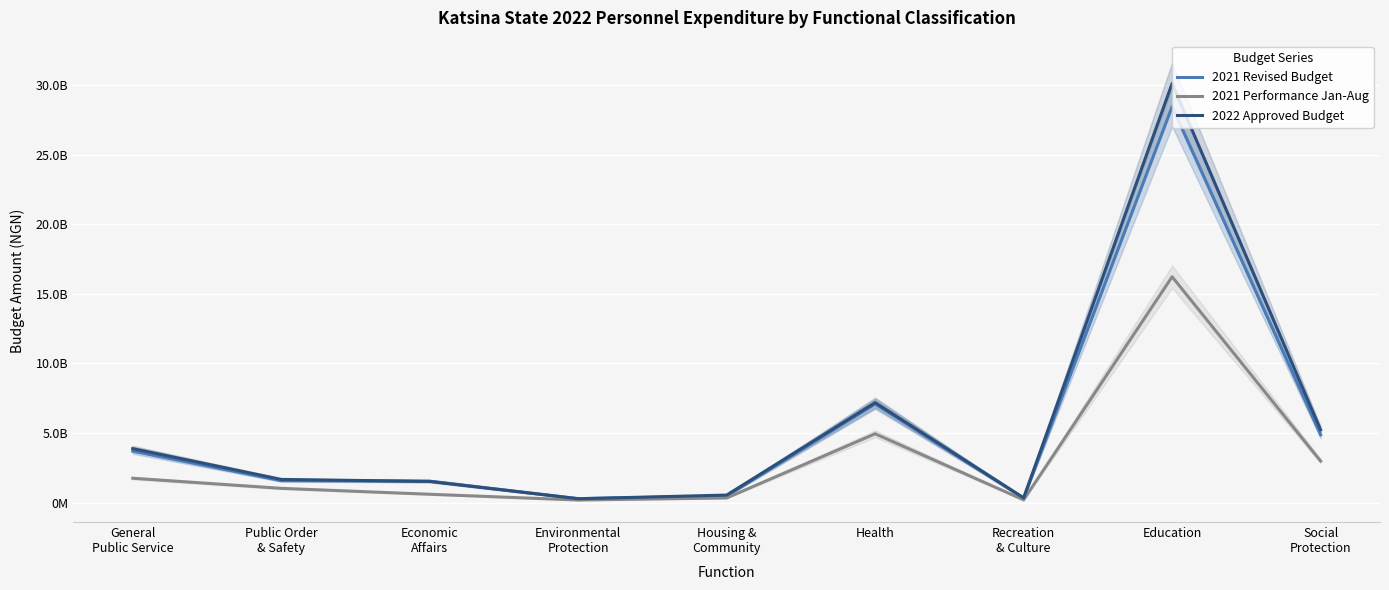

How many intersections are there between 2022 Approved Budget and 2021 Revised Budget?

2